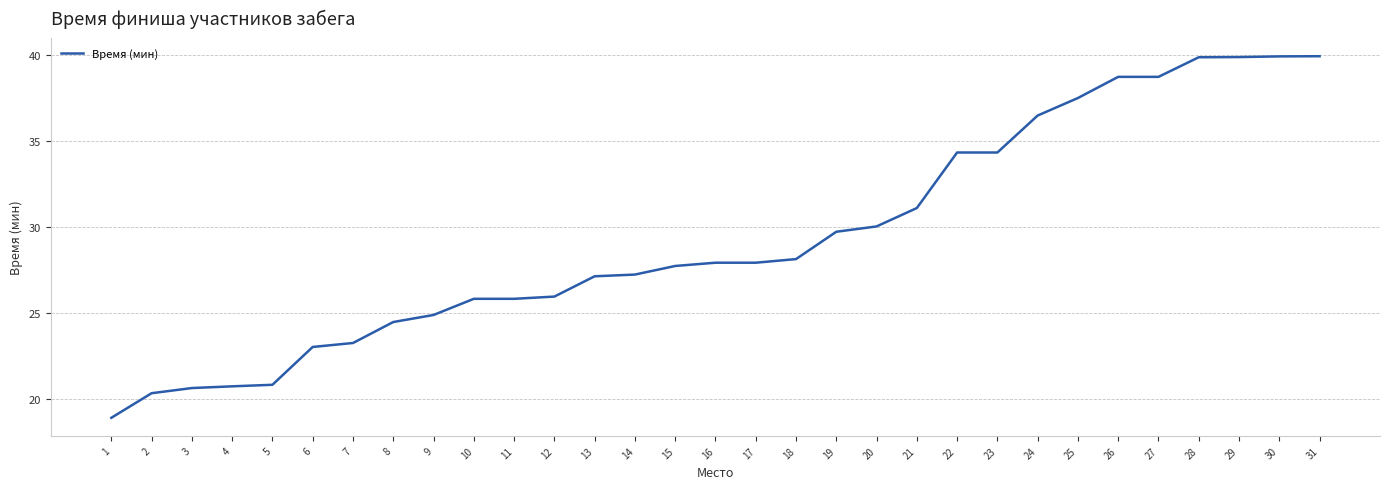

What is the smallest value displayed?

18.9